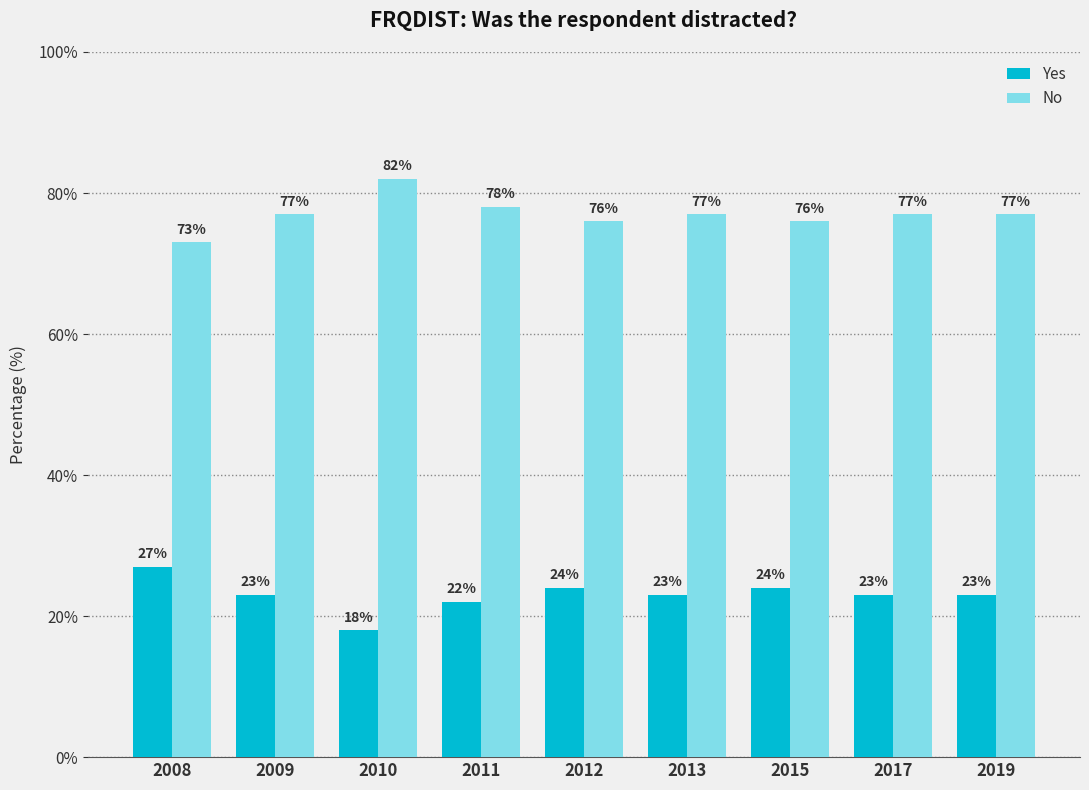

Reading right to left, what are all the values shown in this chart?

Yes: 2019=23	2017=23	2015=24	2013=23	2012=24	2011=22	2010=18	2009=23	2008=27
No: 2019=77	2017=77	2015=76	2013=77	2012=76	2011=78	2010=82	2009=77	2008=73